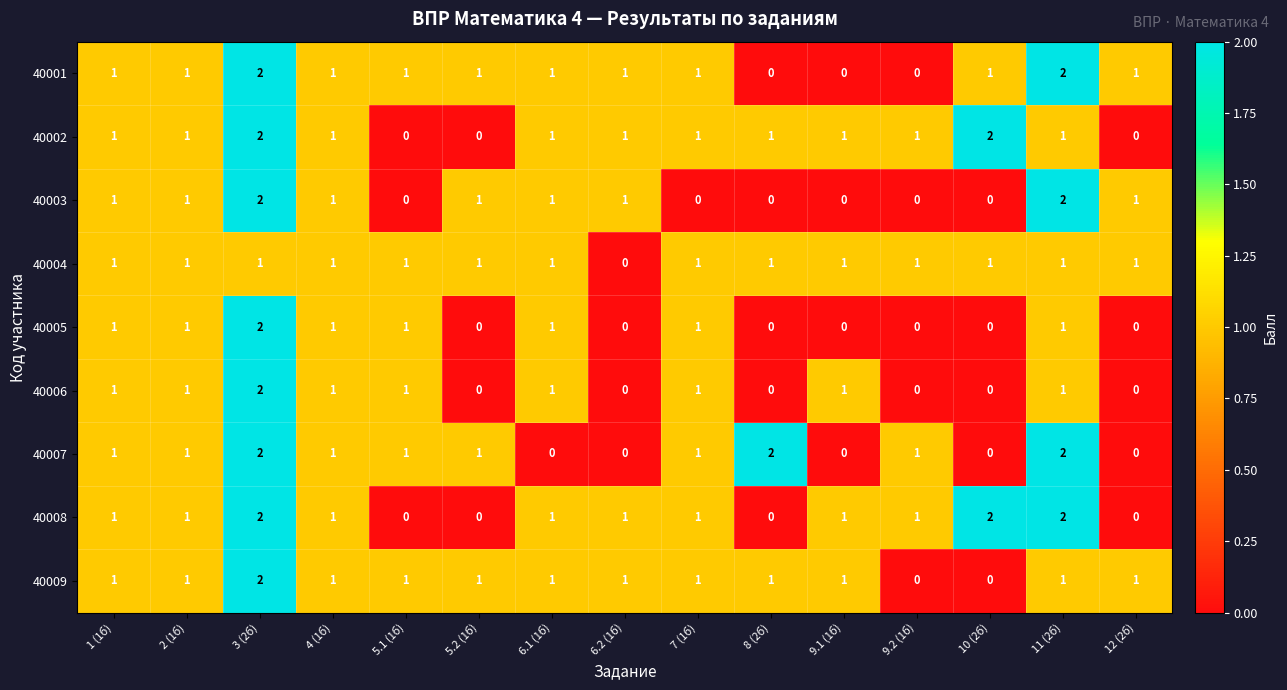

How many data points in 40003 are less than 1?

6